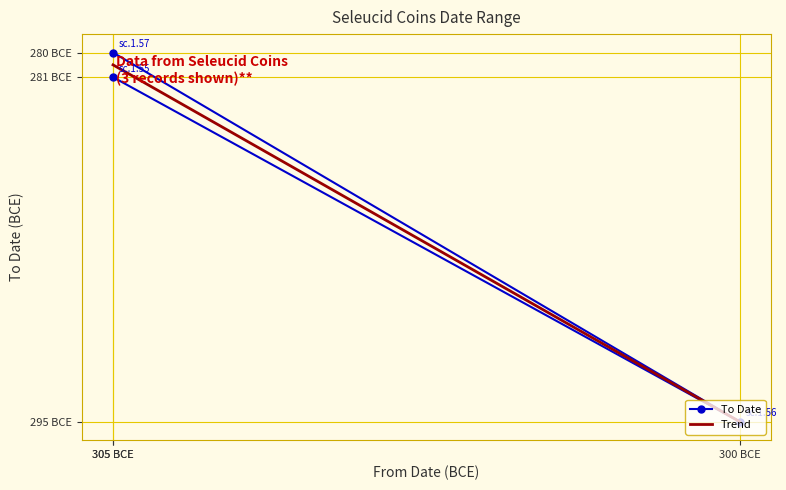

What is the sum of the values at 305 BCE and 300 BCE?

-576